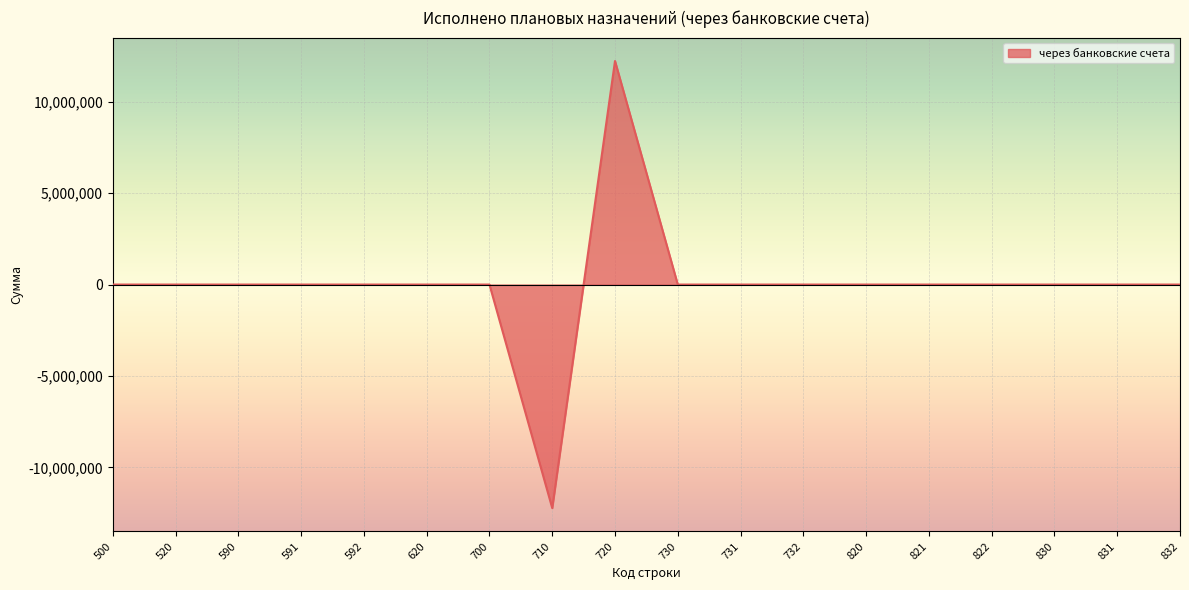

What is the minimum value shown in the chart?

-12221084.8